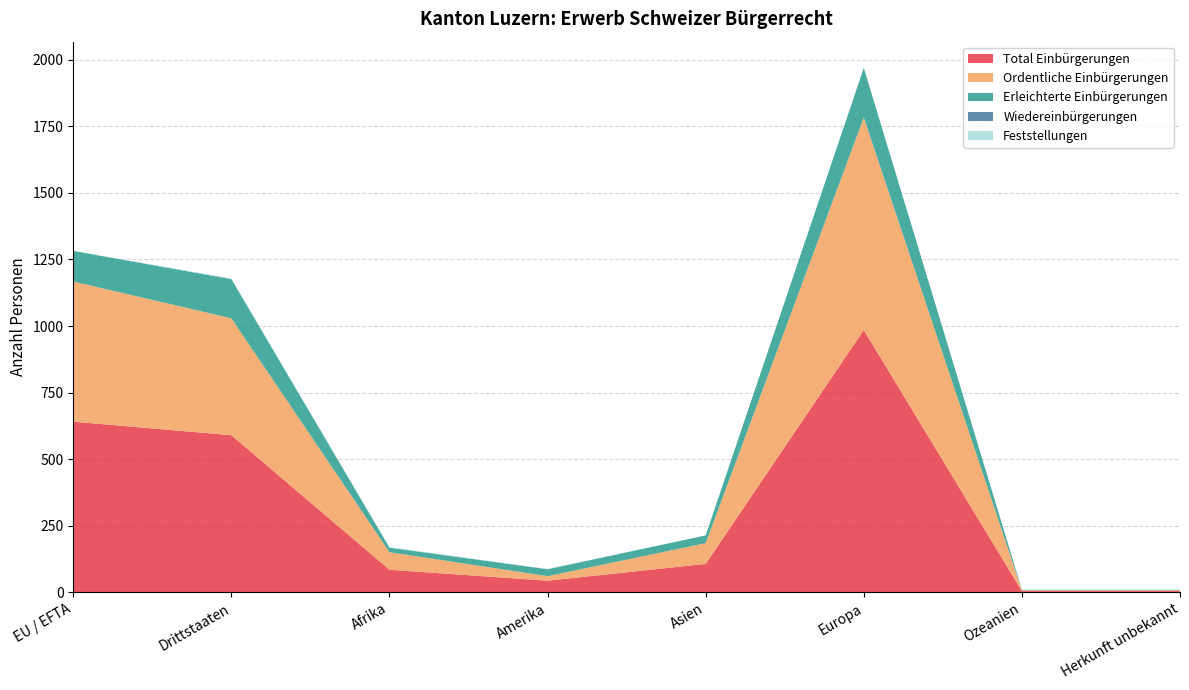

Reading left to right, list all the values displayed in this chart.

Total Einbürgerungen: 641	590	85	44	107	985	5	5
Ordentliche Einbürgerungen: 526	439	66	17	78	798	3	3
Erleichterte Einbürgerungen: 115	147	17	26	29	186	2	2
Wiedereinbürgerungen: 0	0	0	0	0	0	0	0
Feststellungen: 0	3	2	1	0	0	0	0